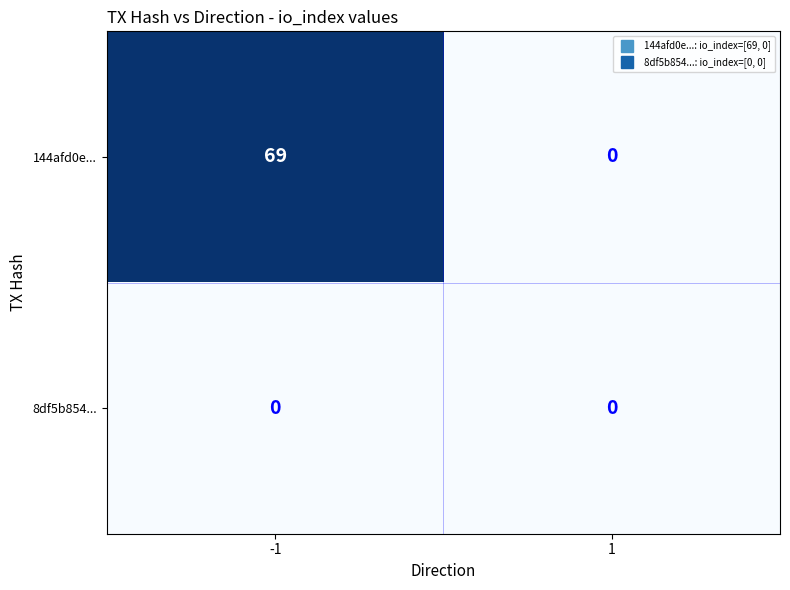

Which series has the largest range (max minus min)?

row_0